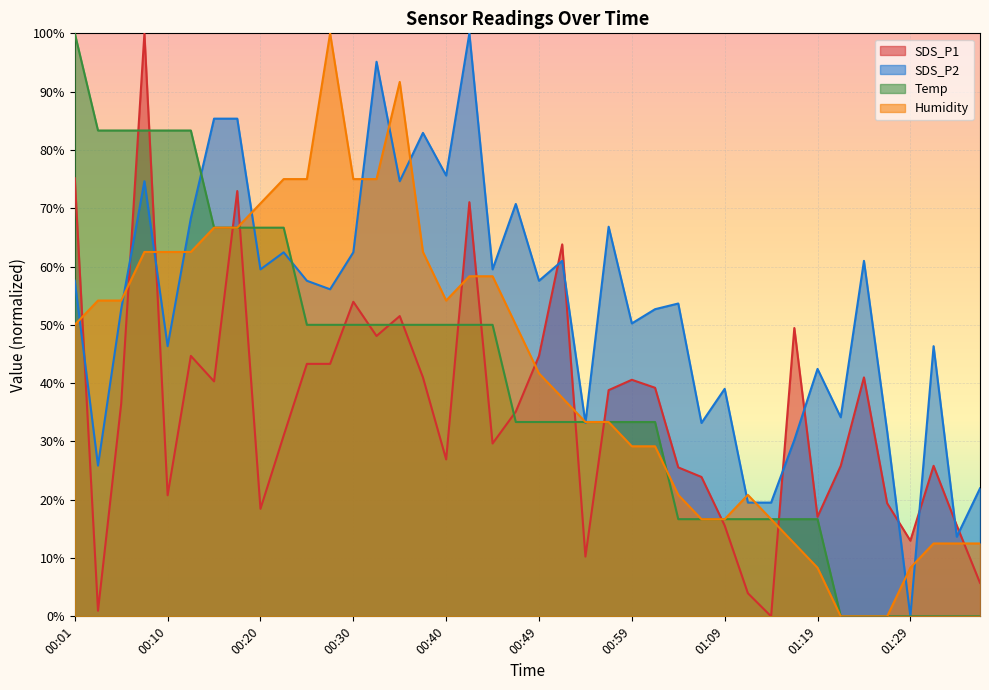

Does the chart display data point markers on the line(s)?

No